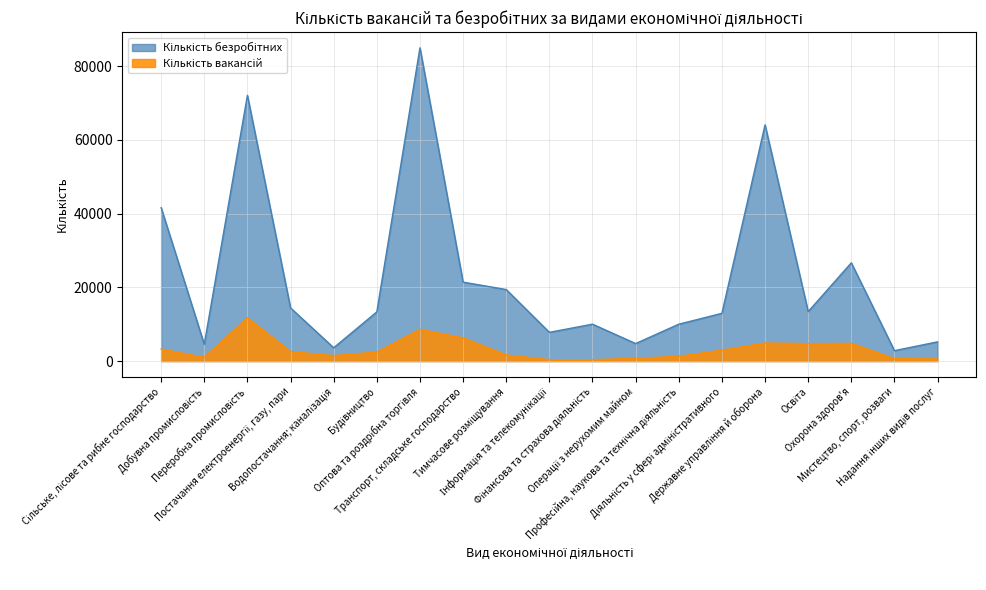

True or false: Кількість вакансій and Кількість безробітних cross at least once.

False